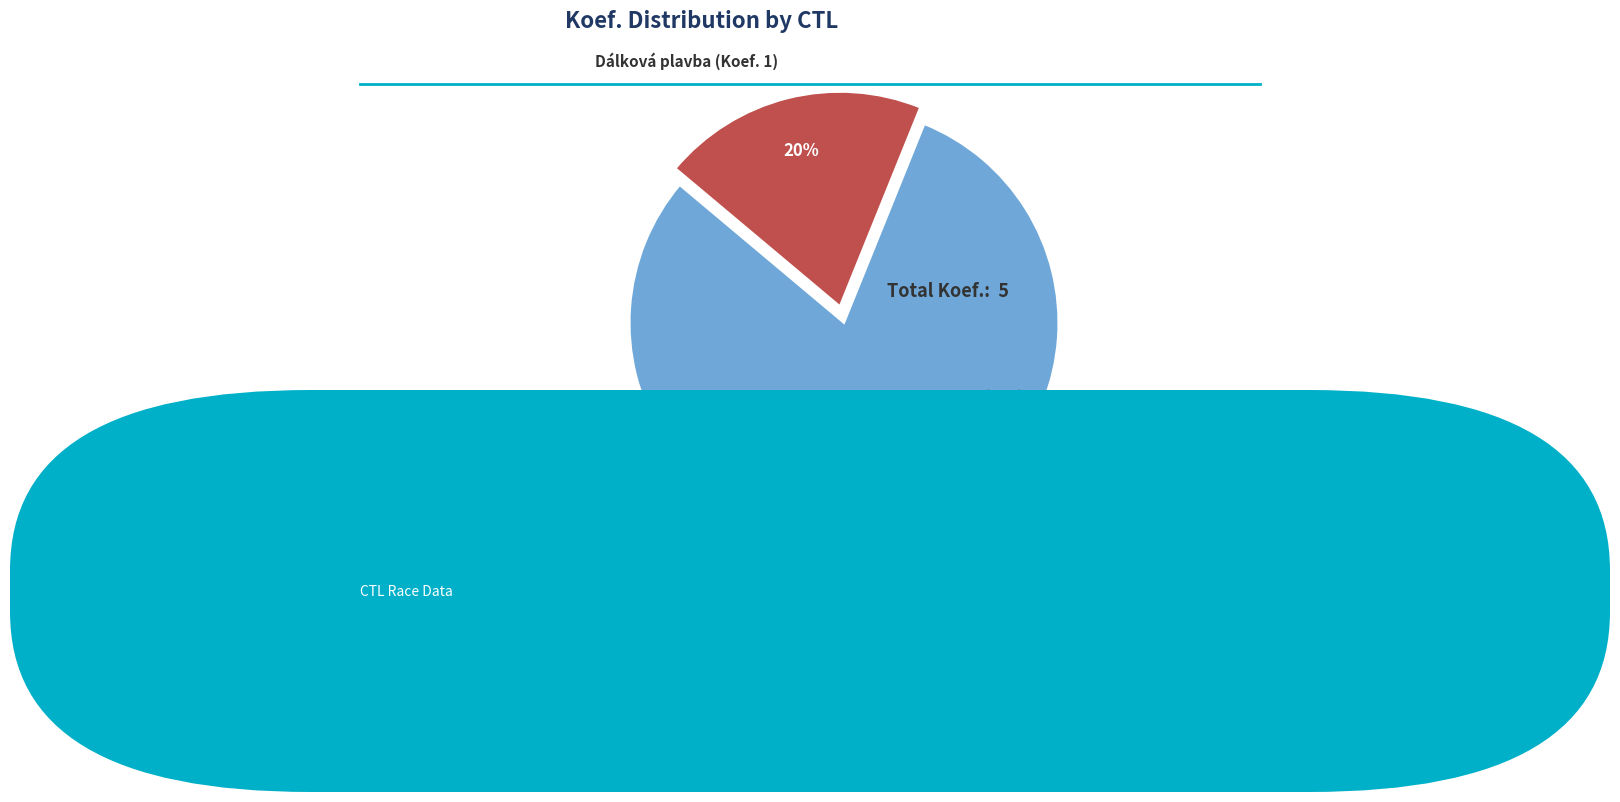

What is the smallest slice in the pie chart?

Dálková plavba (Koef. 1)